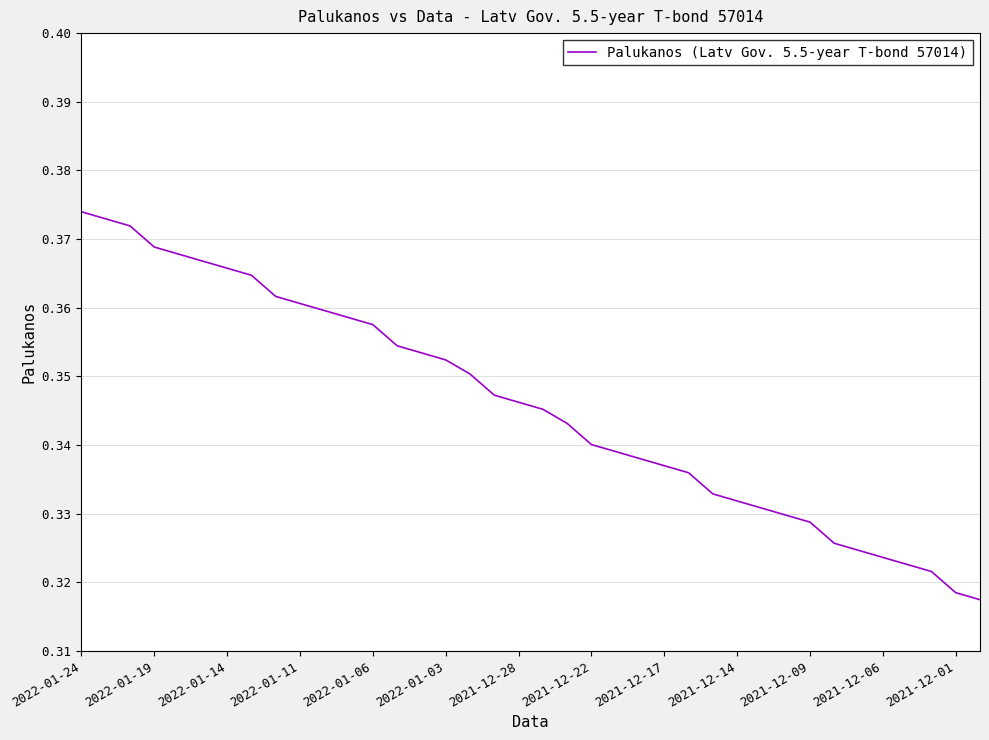

The value at 2022-01-11 is 0.2. True or false?

False